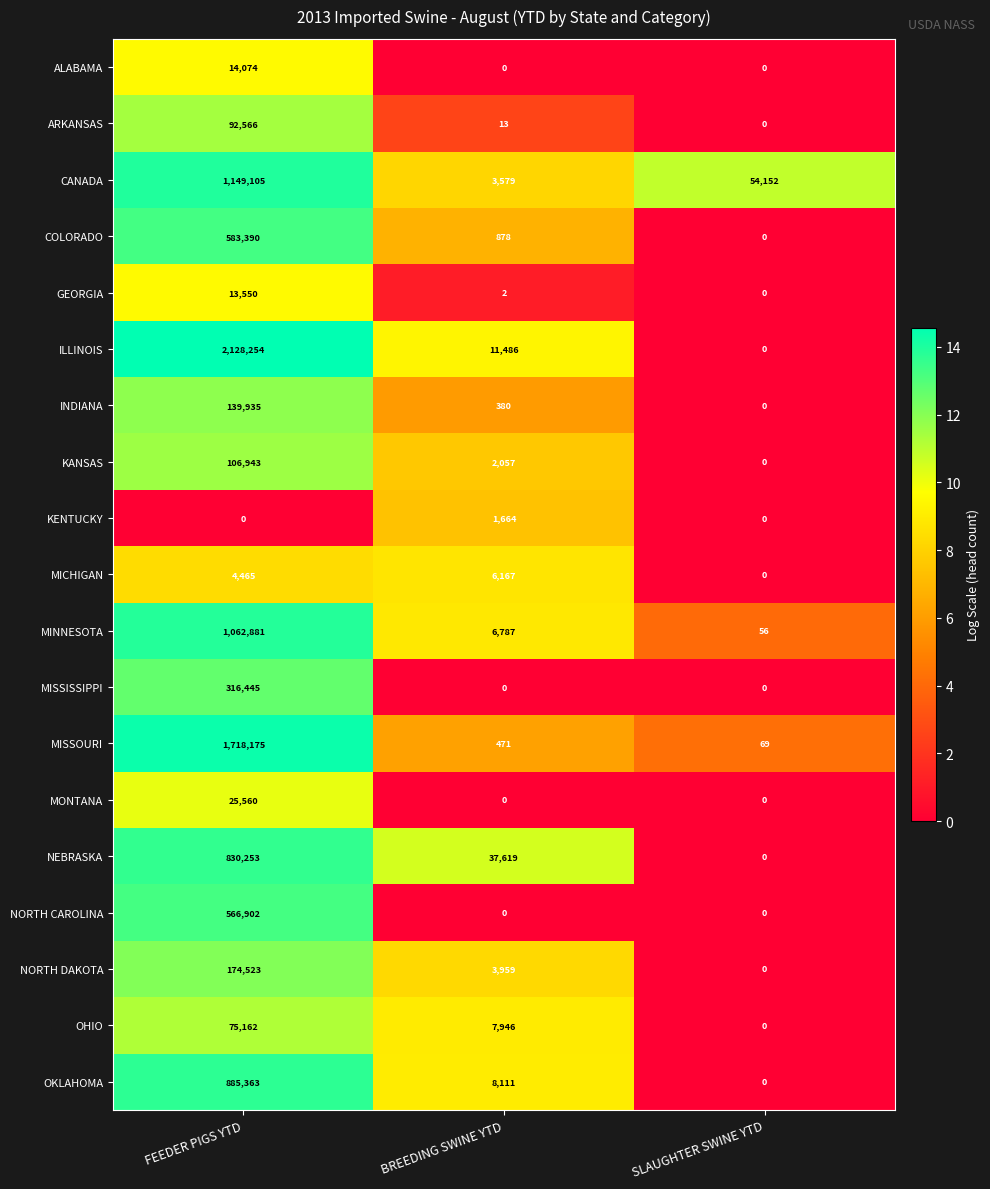

Rank the categories by MINNESOTA value from lowest to highest.

SLAUGHTER SWINE YTD, BREEDING SWINE YTD, FEEDER PIGS YTD